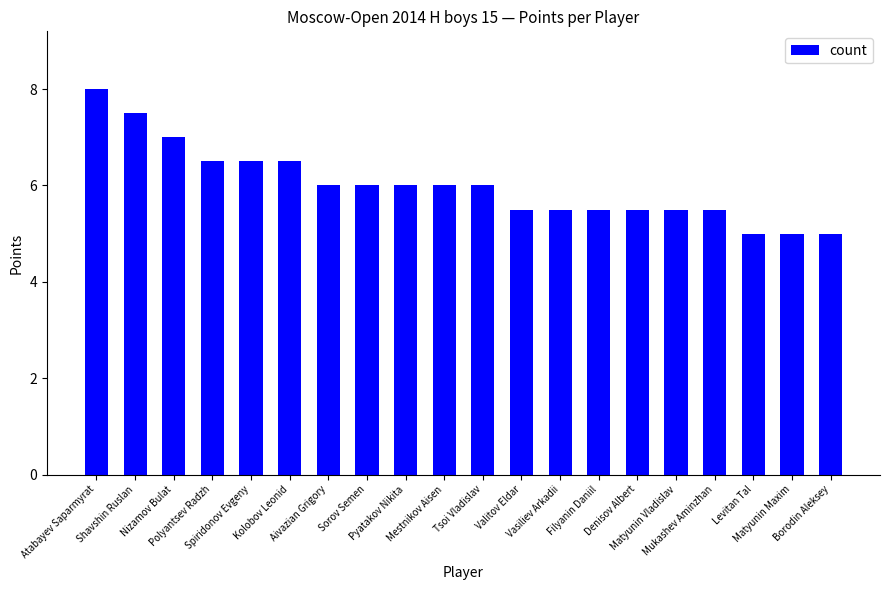

How many bars are there in total?

20